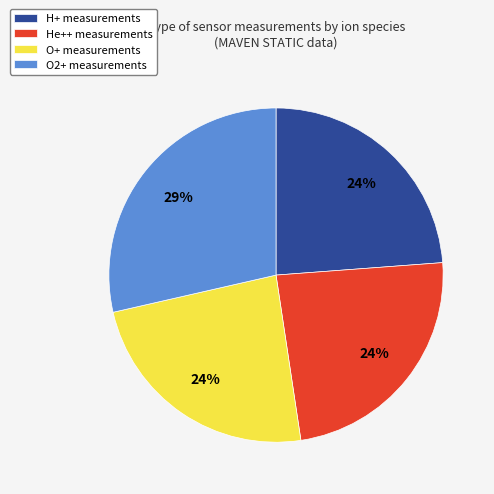

The O2+ measurements slice represents 19% of the pie. True or false?

False